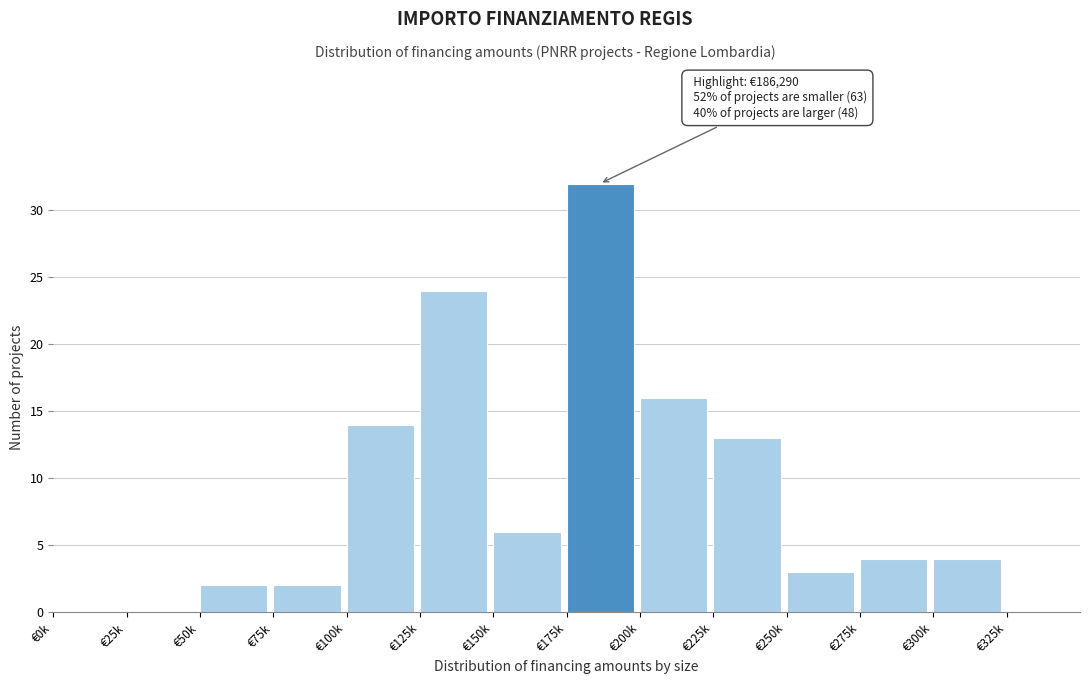

Reading left to right, what are all the values shown in this chart?

€0k=0	€25k=0	€50k=2	€75k=2	€100k=14	€125k=24	€150k=6	€175k=32	€200k=16	€225k=13	€250k=3	€275k=4	€300k=4	€325k=0